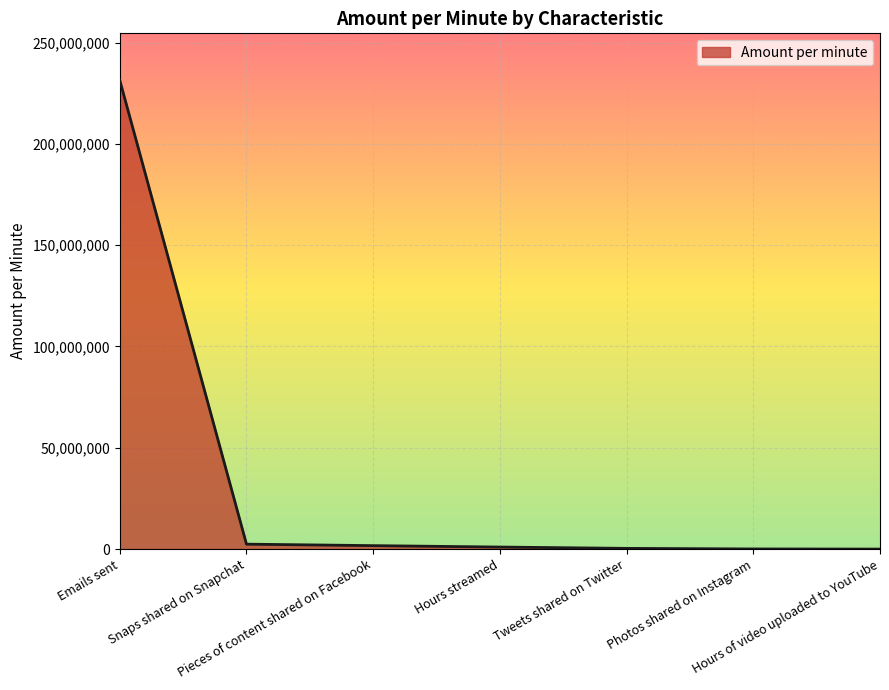

How many lines are shown in the chart?

1